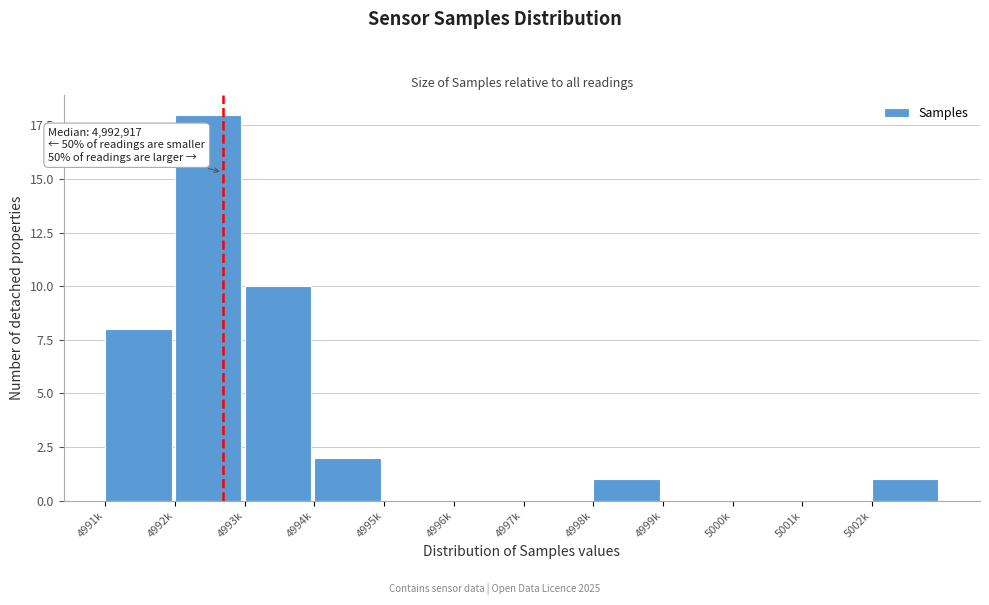

Reading left to right, extract all data points from this chart.

4991k=8	4992k=18	4993k=10	4994k=2	4995k=0	4996k=0	4997k=0	4998k=1	4999k=0	5000k=0	5001k=0	5002k=1